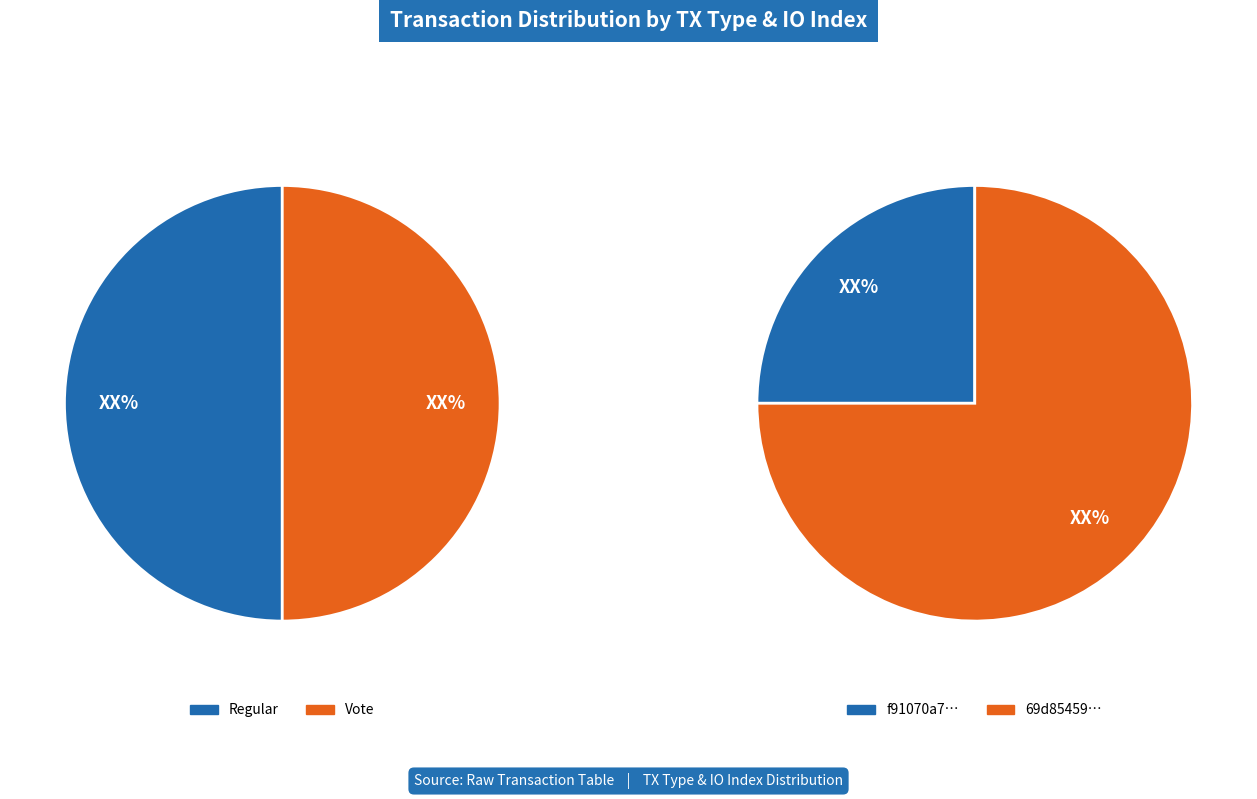

Is it true that 1 is 100% of the pie?

True